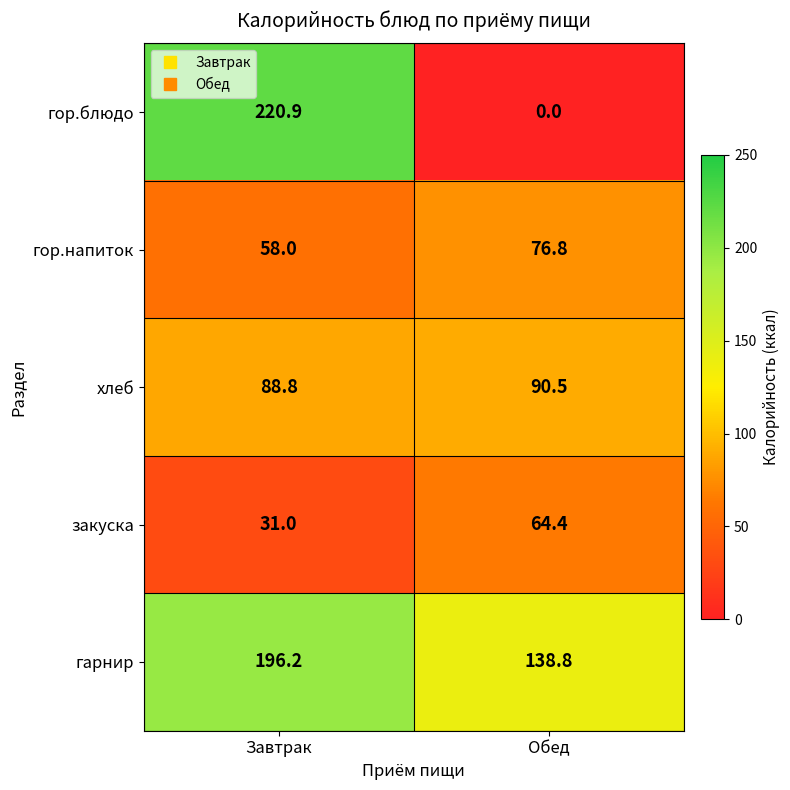

Reading left to right, extract all data points from this chart.

гор.блюдо: 220.9	0.0
гор.напиток: 58.0	76.8
хлеб: 88.8	90.5
закуска: 31.0	64.4
гарнир: 196.2	138.8